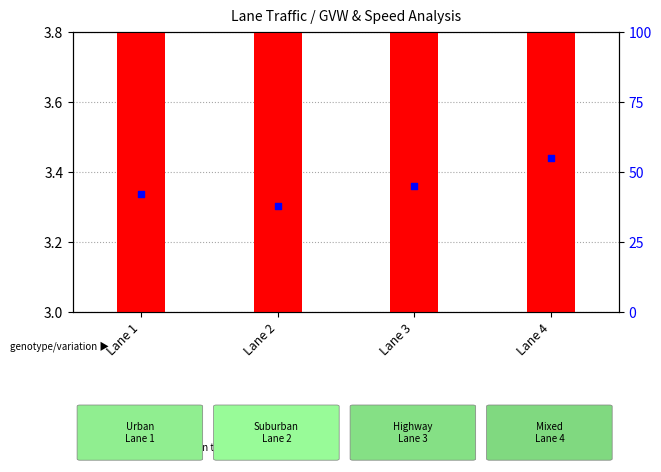

At how many categories does at least one series exceed 52?

1